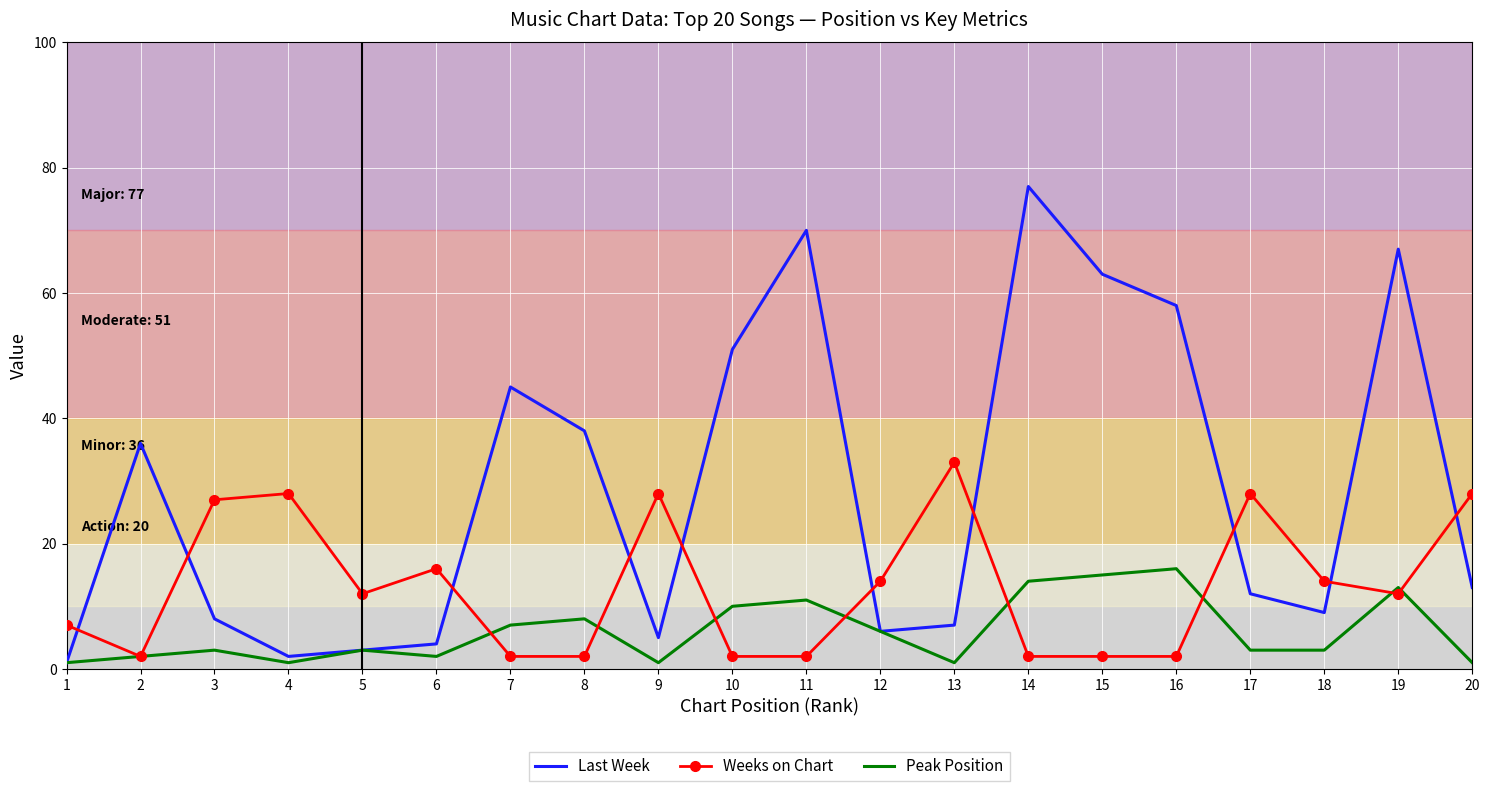

The value of Weeks on Chart at 19 is 3. True or false?

False